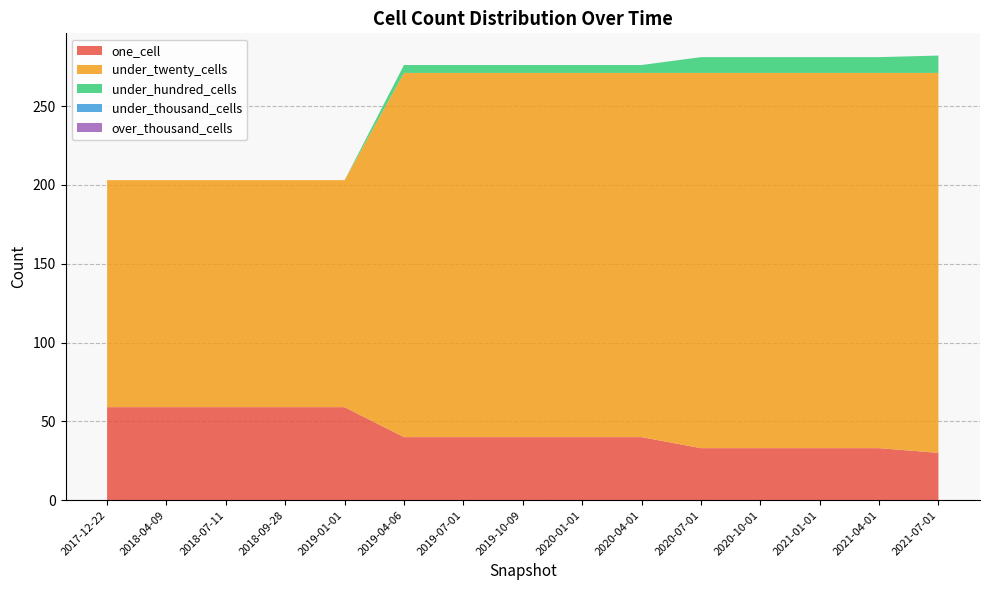

Reading left to right, list all the values displayed in this chart.

one_cell: 59	59	59	59	59	40	40	40	40	40	33	33	33	33	30
under_twenty_cells: 144	144	144	144	144	231	231	231	231	231	238	238	238	238	241
under_hundred_cells: 0	0	0	0	0	5	5	5	5	5	10	10	10	10	11
under_thousand_cells: 0	0	0	0	0	0	0	0	0	0	0	0	0	0	0
over_thousand_cells: 0	0	0	0	0	0	0	0	0	0	0	0	0	0	0